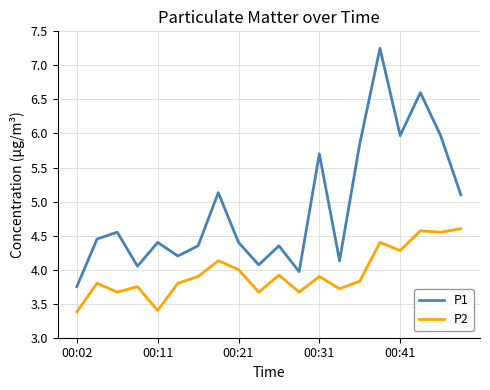

Which series has the largest range (max minus min)?

P1